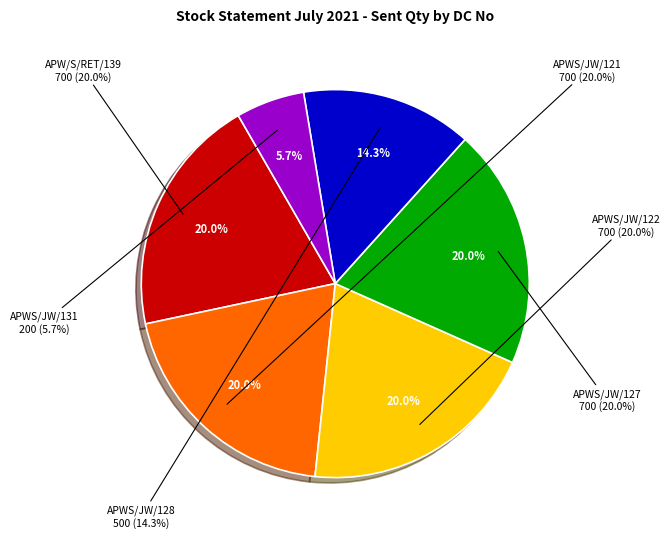

To the nearest percent, what percentage of the pie is APWS/JW/131/21-22?

6%